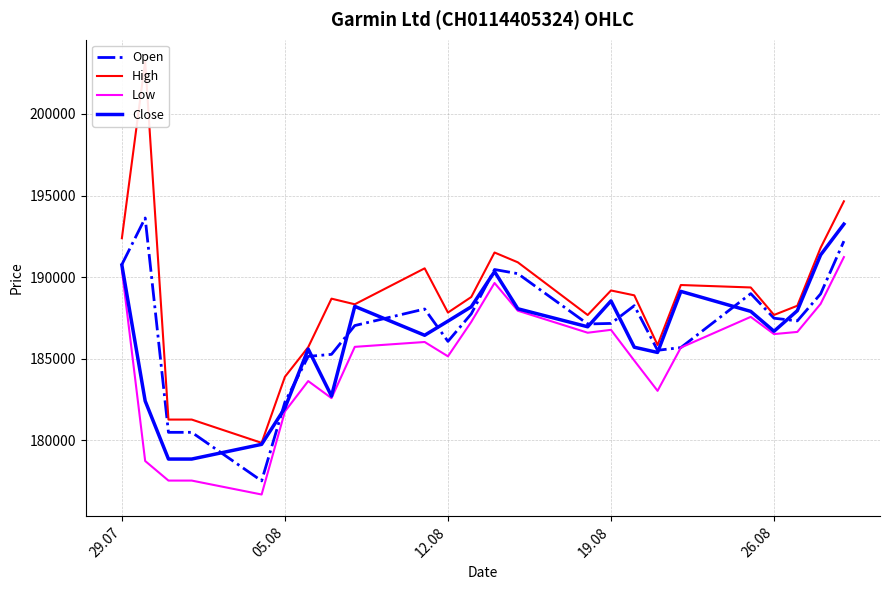

What are all the series names shown in the legend?

Open, High, Low, Close